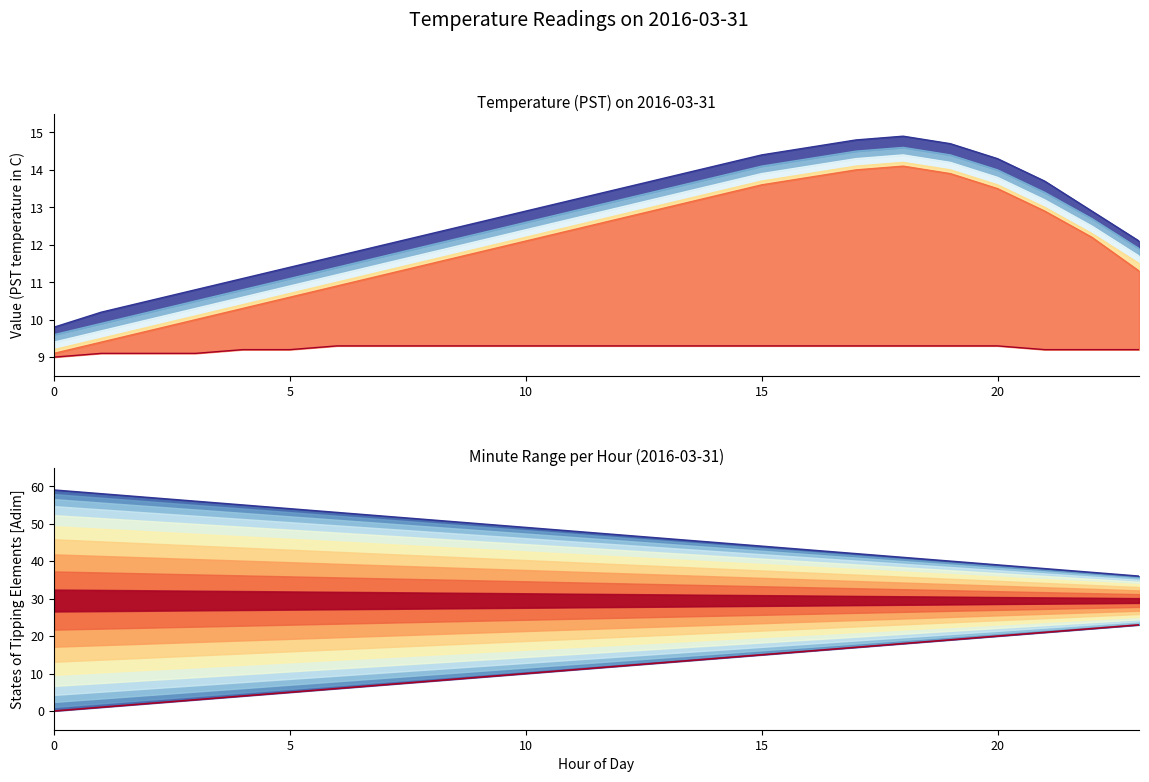

The Temperature_lower series shows 9.2 at 20. True or false?

True